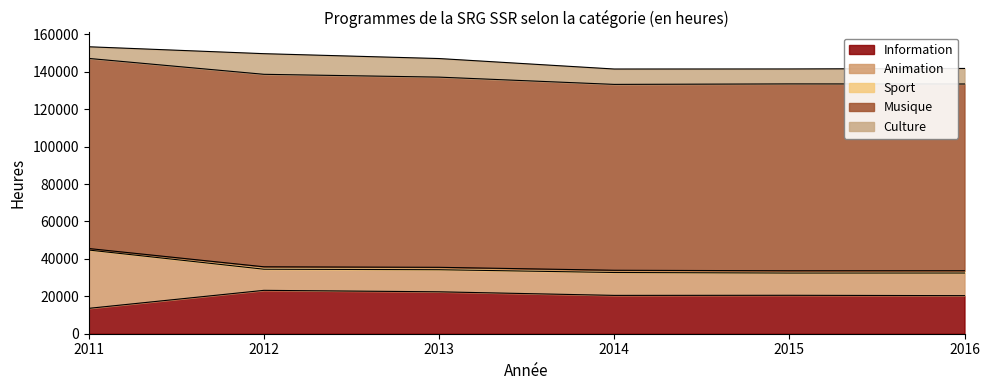

What is the value of the Information point at the 5th from the left?

20539.4